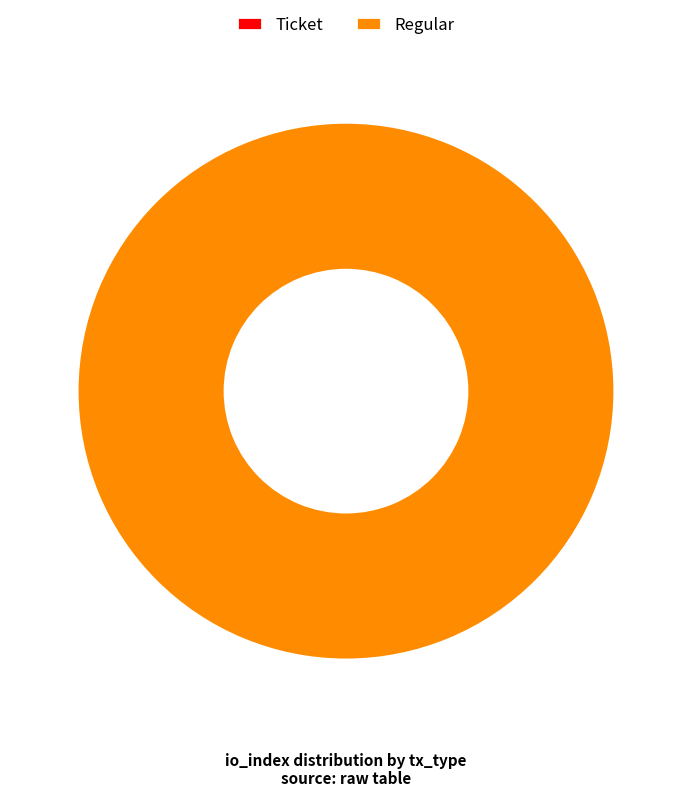

Is it true that Regular is 88% of the pie?

False